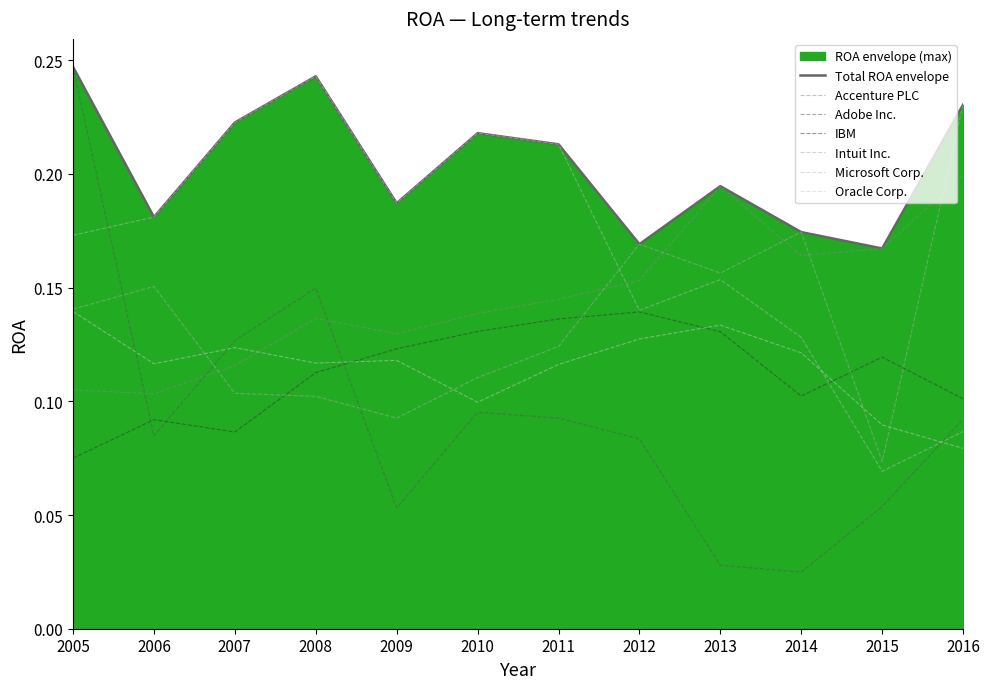

At how many categories does at least one series exceed 0?

12